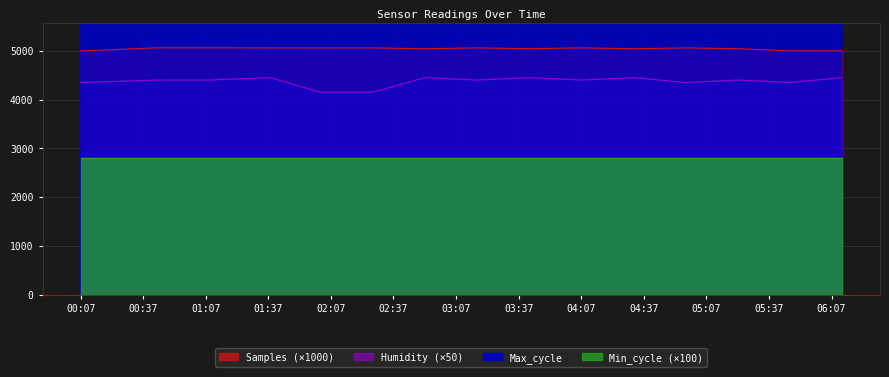

True or false: Humidity has more than 2 interior local peaks.

True